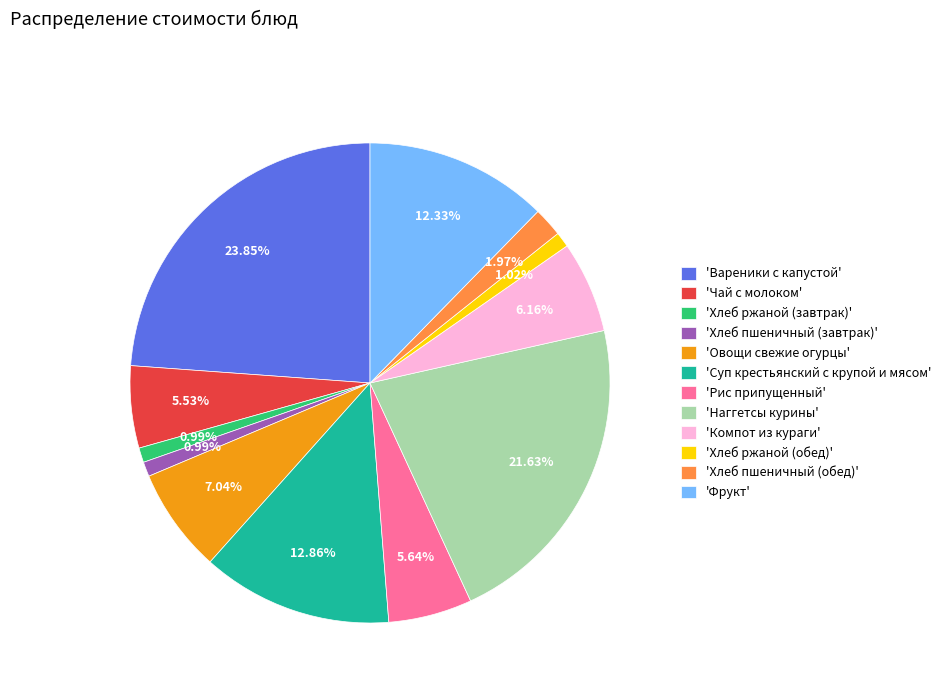

To the nearest percent, what is the difference between the largest and smallest slice percentages?

23%